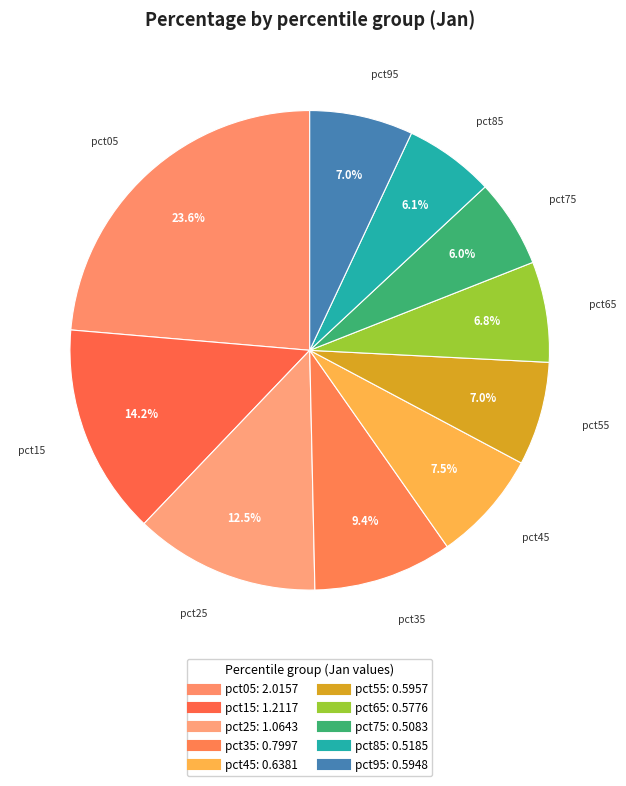

To the nearest percent, what is the average slice percentage?

10%